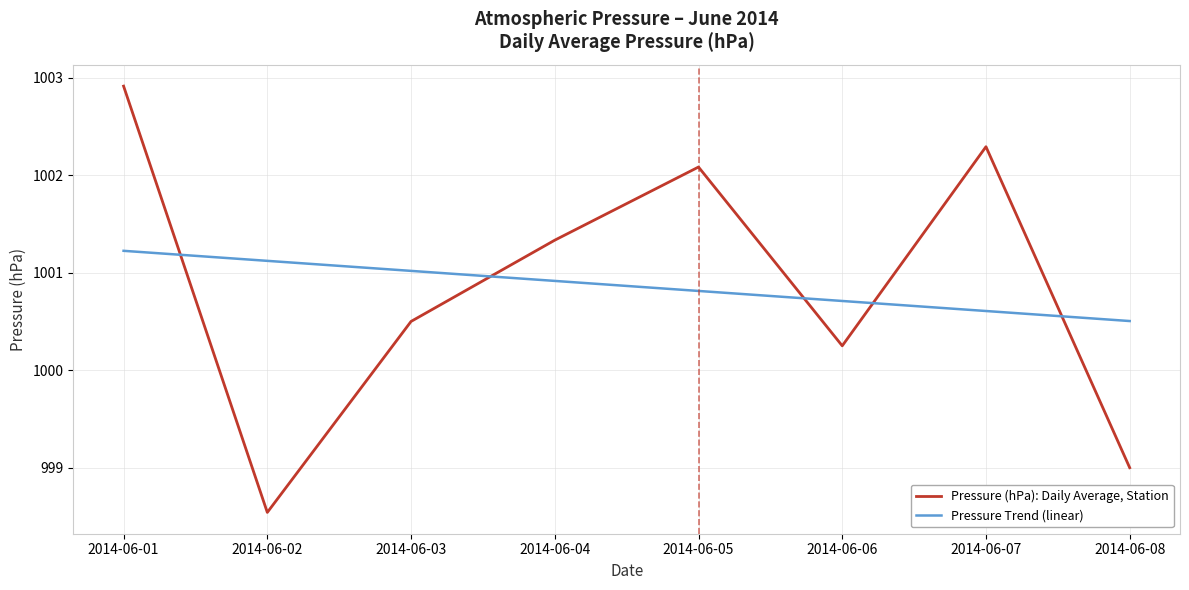

What is the sum of all Pressure Trend (linear) values?

8006.9